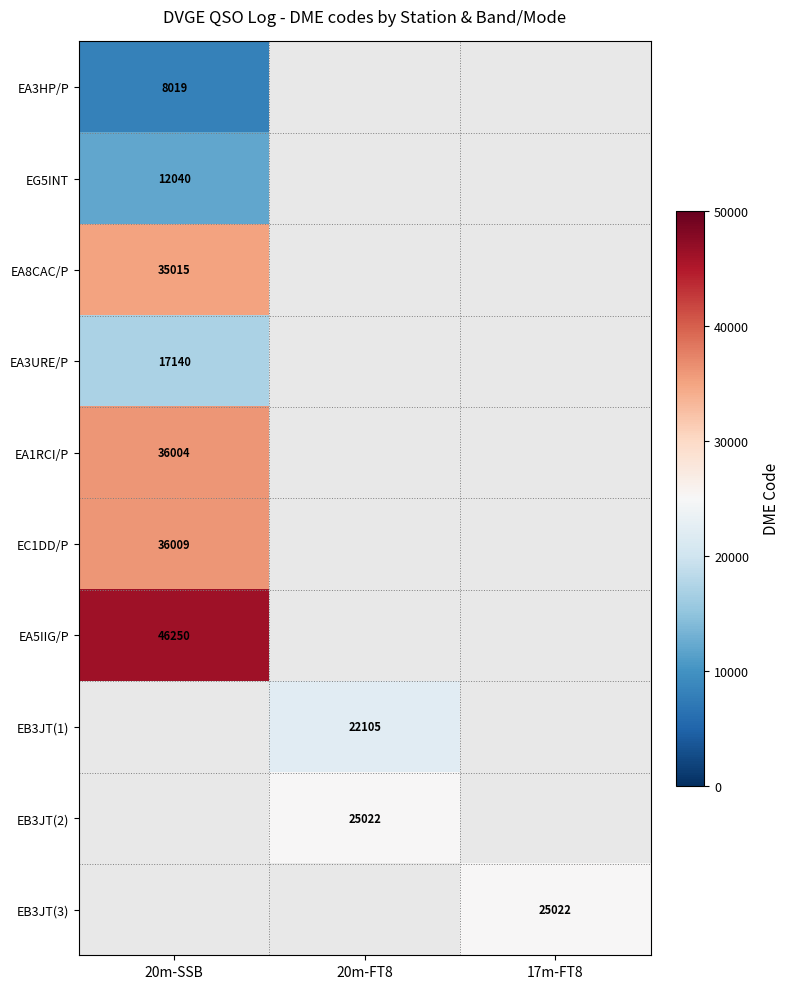

The value of EG5INT at 20m-SSB is 12040. True or false?

True